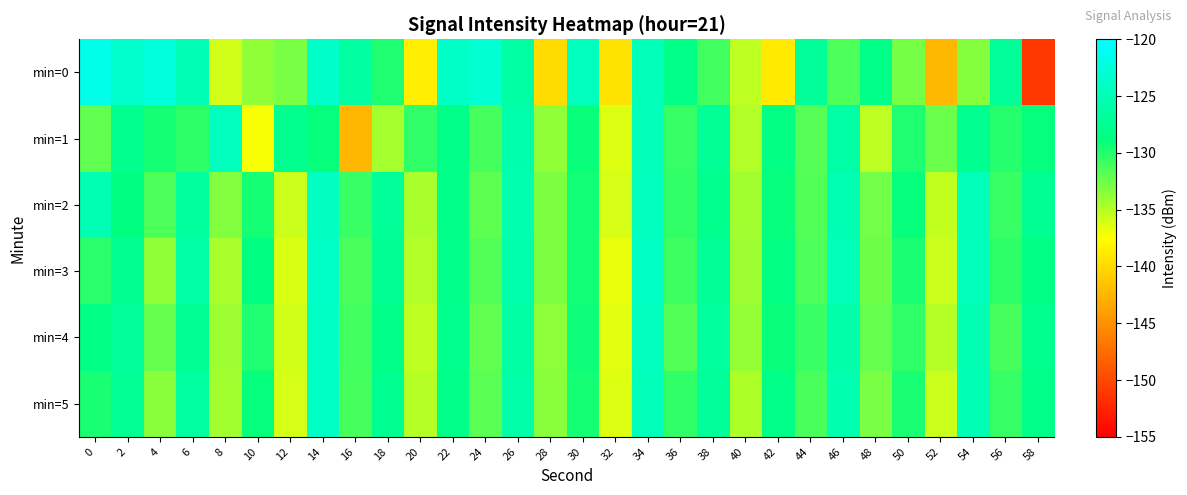

Reading left to right, what are all the values shown in this chart?

min=0: 0=-121.6	2=-123.4	4=-122.6	6=-125.1	8=-135.9	10=-133.7	12=-132.9	14=-123.7	16=-126.6	18=-129.8	20=-138.7	22=-123.9	24=-123.2	26=-126.3	28=-139.9	30=-124.5	32=-139.3	34=-125.0	36=-128.2	38=-131.0	40=-135.3	42=-138.9	44=-127.1	46=-131.4	48=-128.3	50=-132.8	52=-142.3	54=-133.4	56=-127.0	58=-151.2
min=1: 0=-132.1	2=-127.9	4=-129.5	6=-130.3	8=-124.6	10=-137.3	12=-127.7	14=-128.9	16=-142.4	18=-134.5	20=-130.5	22=-128.3	24=-131.2	26=-125.7	28=-133.8	30=-129.1	32=-136.4	34=-124.8	36=-130.6	38=-127.3	40=-134.9	42=-128.5	44=-131.7	46=-126.2	48=-135.3	50=-129.8	52=-132.4	54=-127.6	56=-130.1	58=-128.9
min=2: 0=-125.3	2=-128.7	4=-131.4	6=-126.8	8=-133.2	10=-129.5	12=-135.7	14=-124.3	16=-130.8	18=-127.1	20=-134.6	22=-128.2	24=-131.9	26=-125.5	28=-133.0	30=-129.3	32=-136.1	34=-124.6	36=-130.4	38=-127.8	40=-134.3	42=-128.9	44=-131.6	46=-125.2	48=-132.7	50=-129.0	52=-135.4	54=-124.9	56=-130.7	58=-127.5
min=3: 0=-130.2	2=-127.6	4=-133.8	6=-126.1	8=-134.5	10=-128.7	12=-136.2	14=-123.9	16=-131.3	18=-127.4	20=-134.8	22=-128.0	24=-131.5	26=-125.8	28=-133.1	30=-129.4	32=-136.8	34=-124.0	36=-130.9	38=-127.2	40=-134.1	42=-128.6	44=-131.4	46=-125.0	48=-132.5	50=-129.7	52=-135.6	54=-124.7	56=-130.3	58=-128.4
min=4: 0=-128.4	2=-126.9	4=-132.3	6=-127.5	8=-134.1	10=-129.8	12=-135.9	14=-124.2	16=-131.0	18=-128.3	20=-135.2	22=-127.8	24=-132.1	26=-126.4	28=-133.6	30=-129.2	32=-136.5	34=-124.5	36=-131.6	38=-126.7	40=-133.9	42=-129.1	44=-130.8	46=-125.9	48=-132.2	50=-130.4	52=-135.0	54=-125.3	56=-131.1	58=-127.9
min=5: 0=-129.7	2=-127.3	4=-133.5	6=-126.6	8=-134.3	10=-129.0	12=-136.0	14=-124.1	16=-131.2	18=-127.6	20=-135.0	22=-128.1	24=-131.8	26=-126.0	28=-133.4	30=-129.5	32=-136.3	34=-124.8	36=-130.5	38=-127.0	40=-134.7	42=-128.3	44=-131.3	46=-125.6	48=-132.9	50=-129.6	52=-135.7	54=-125.1	56=-130.6	58=-128.1